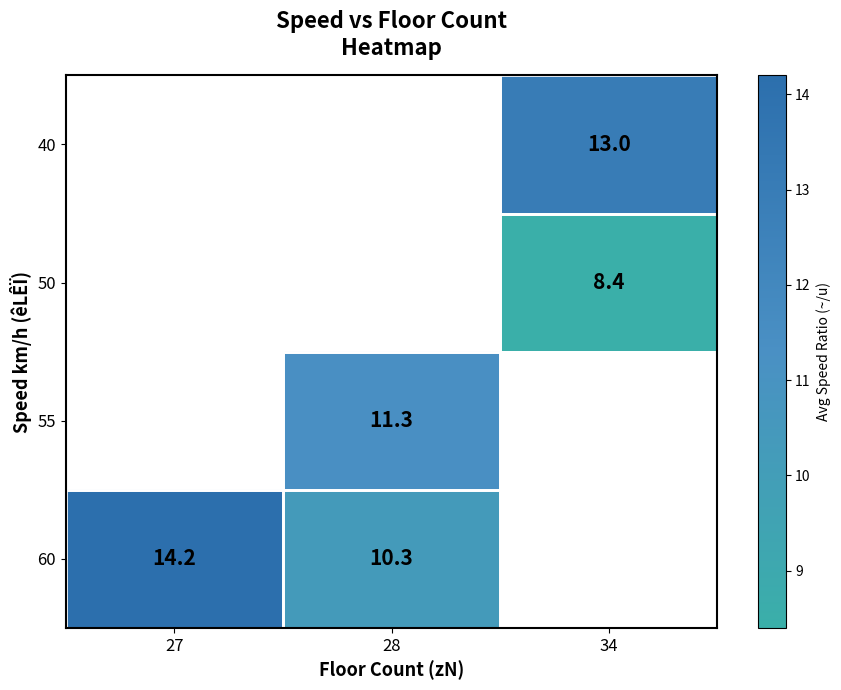

What is the minimum value shown in the chart?

8.4